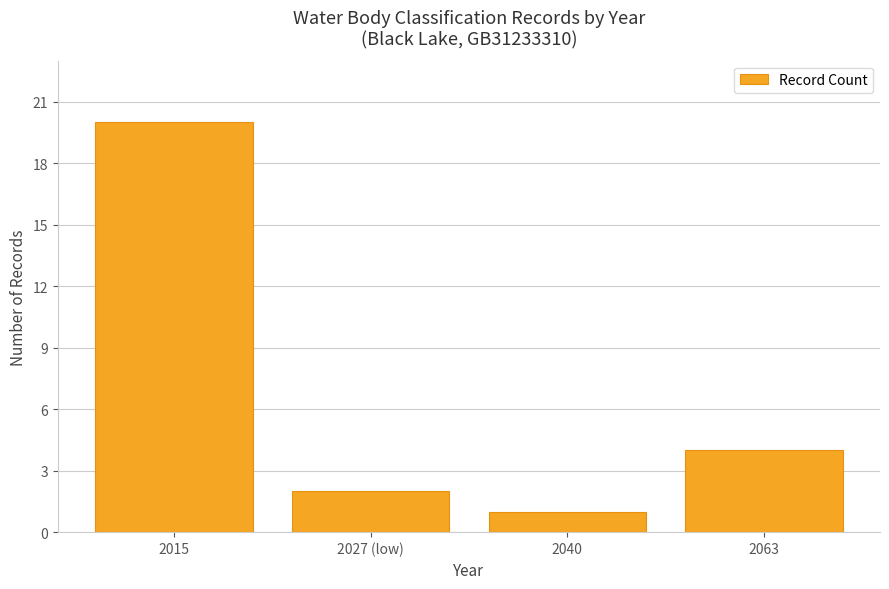

Does the chart contain any negative values?

No